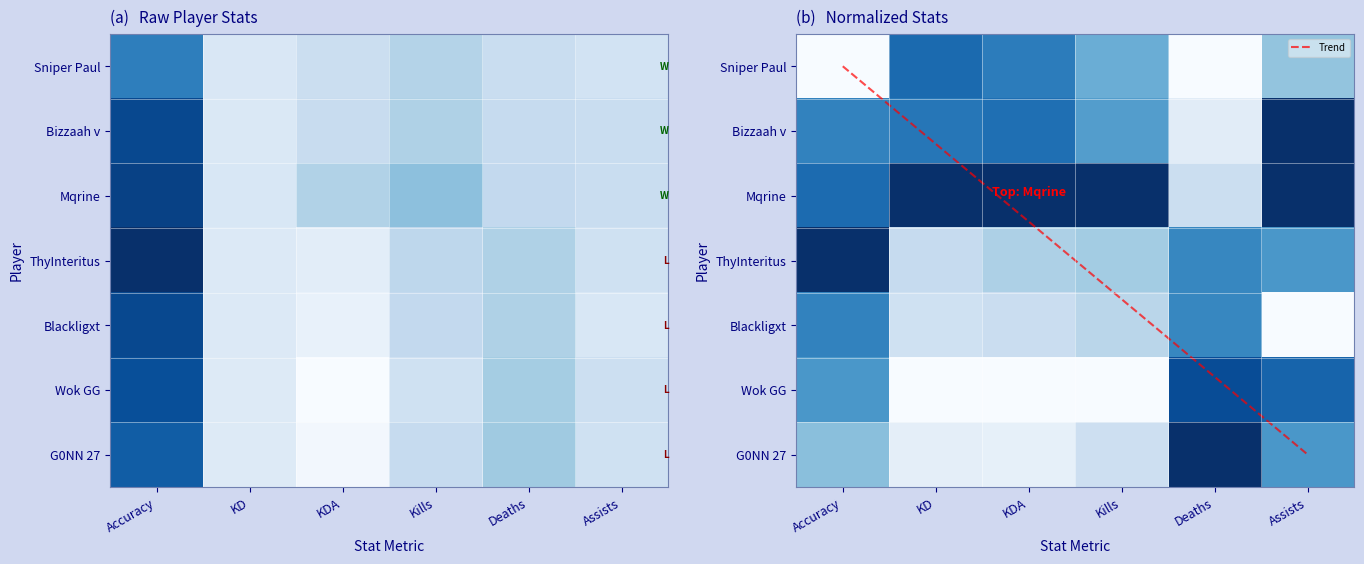

What is the difference between the maximum and minimum values in the Bizzaah v series?

49.1